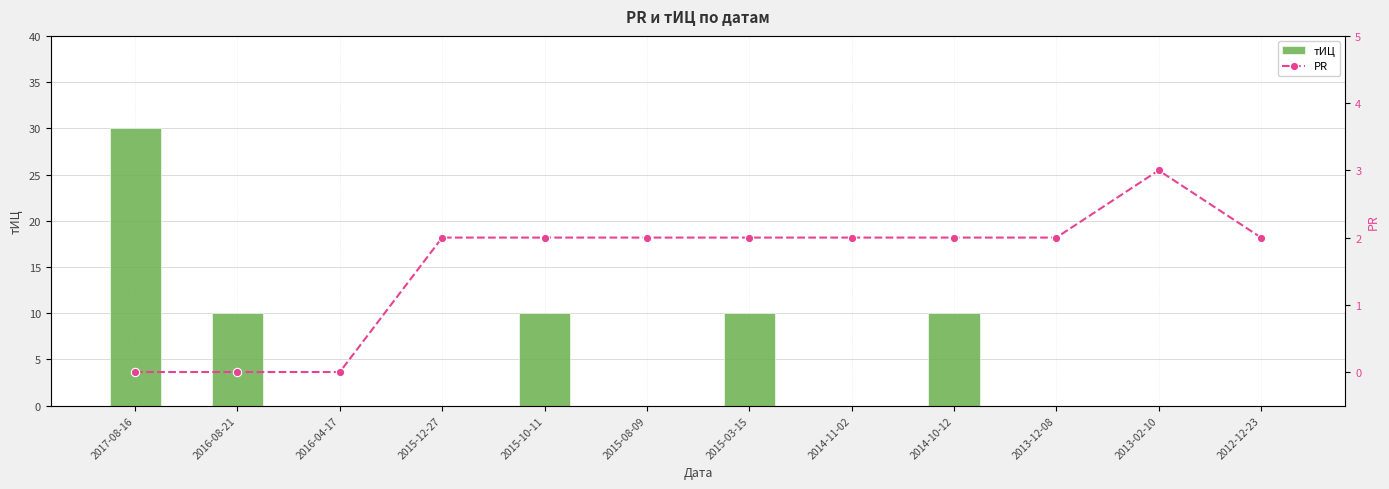

Is it true that тИЦ equals 20 at 2015-12-27?

False